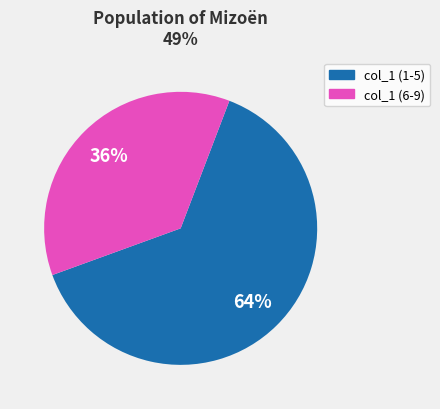

To the nearest percent, what is the average slice percentage?

50%